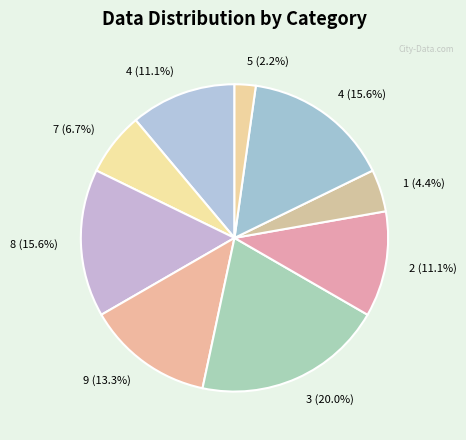

Is there any slice that represents more than half of the pie?

No